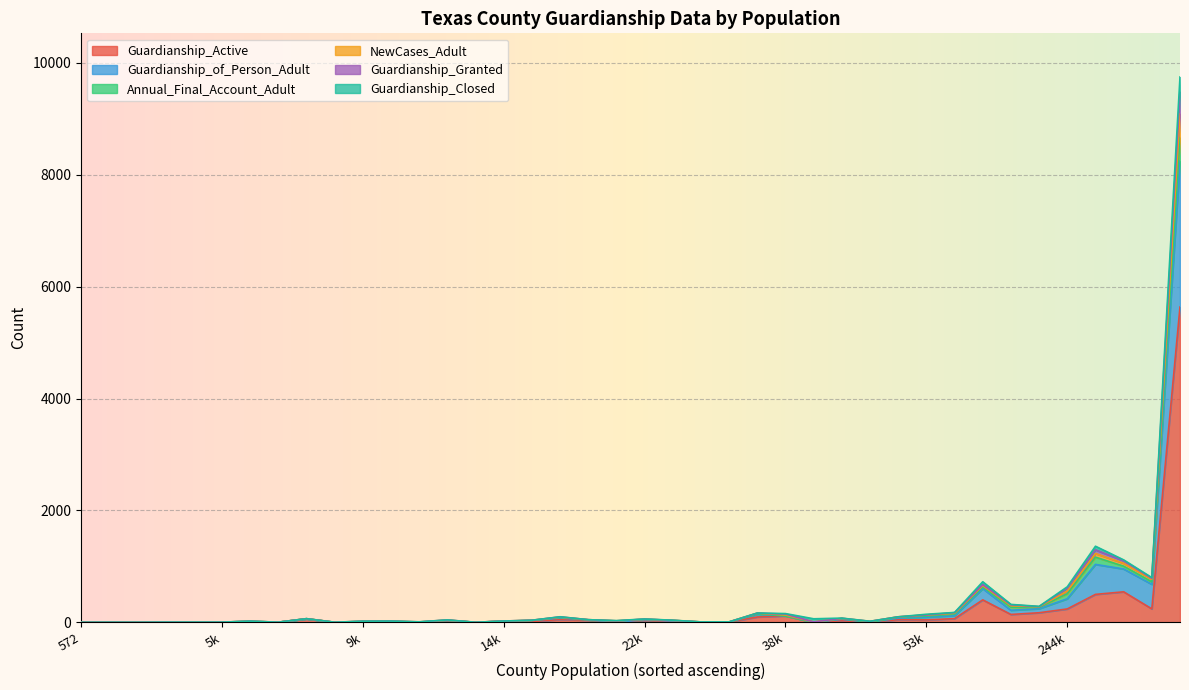

The value of Guardianship_Active at Childress is 2. True or false?

True